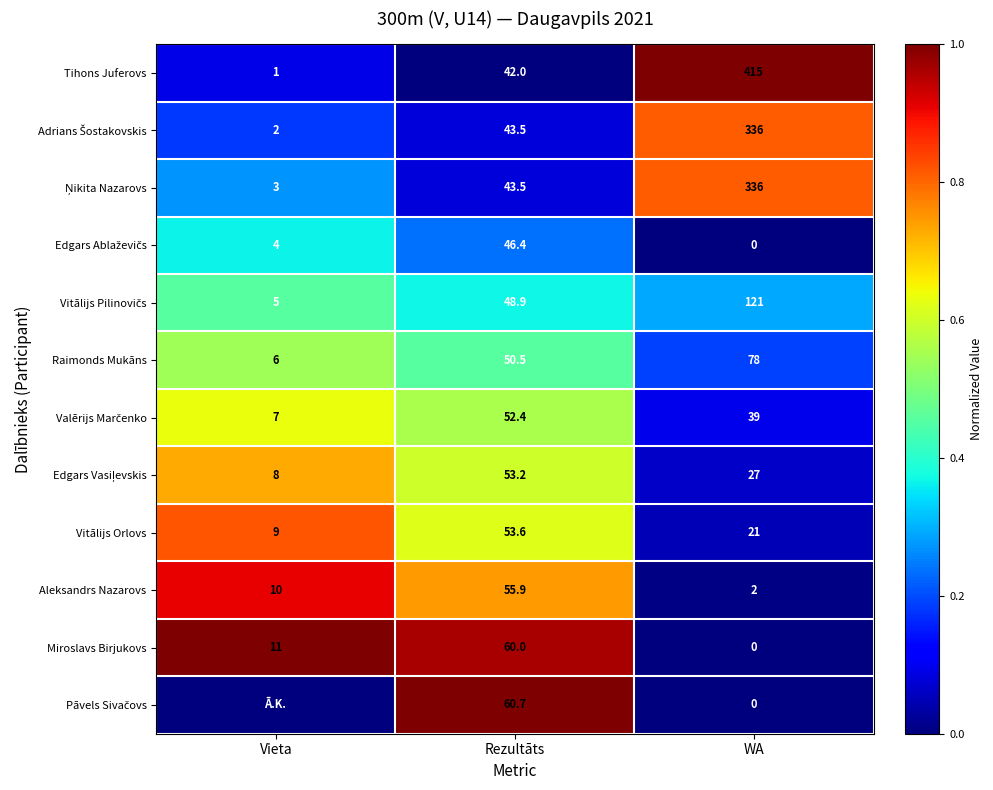

Read the Vitālijs Orlovs value at WA.

21.0